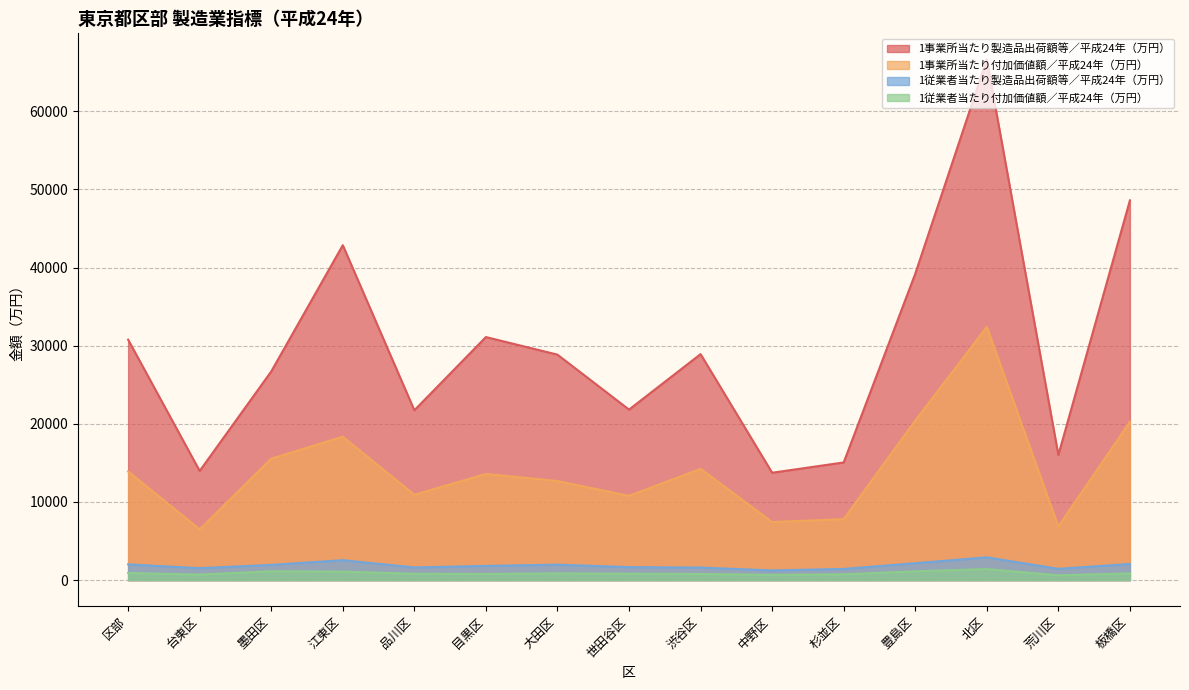

What is the difference between the maximum and minimum values in the 1事業所当たり付加価値額／平成24年（万円） series?

25898.6